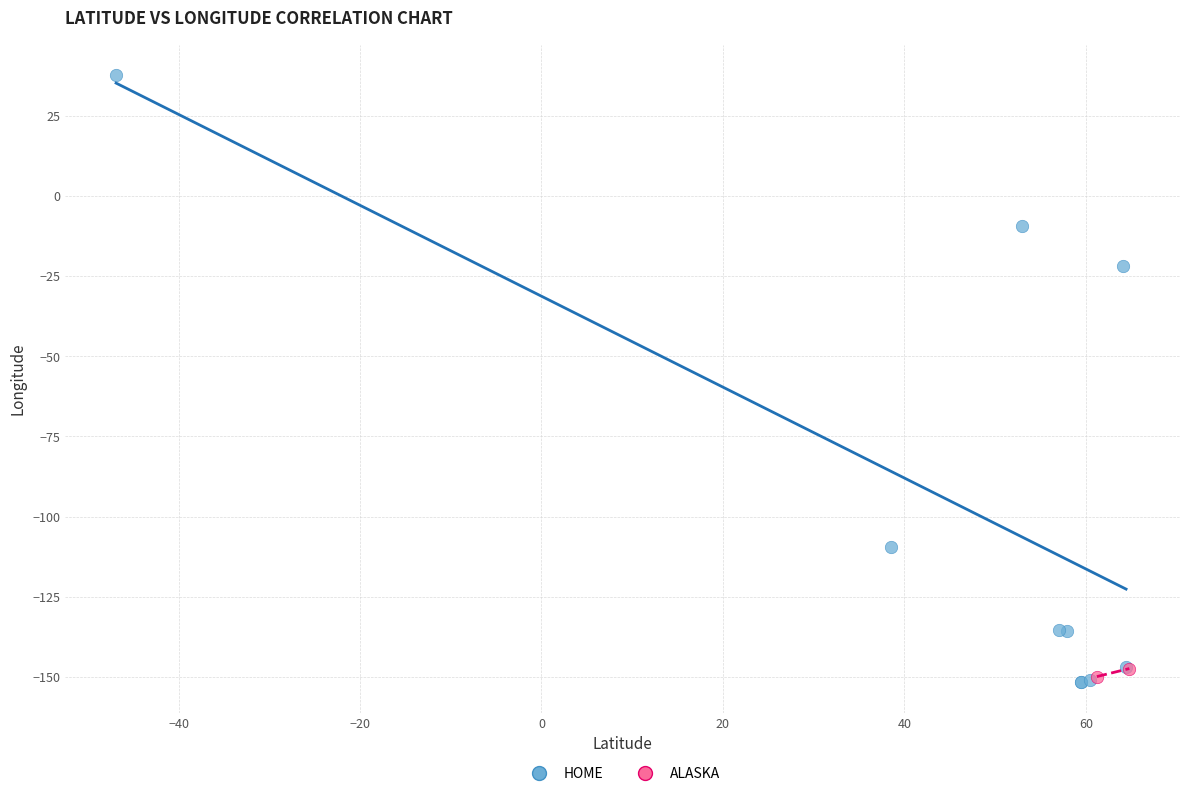

Which series reaches the minimum Y coordinate?

HOME